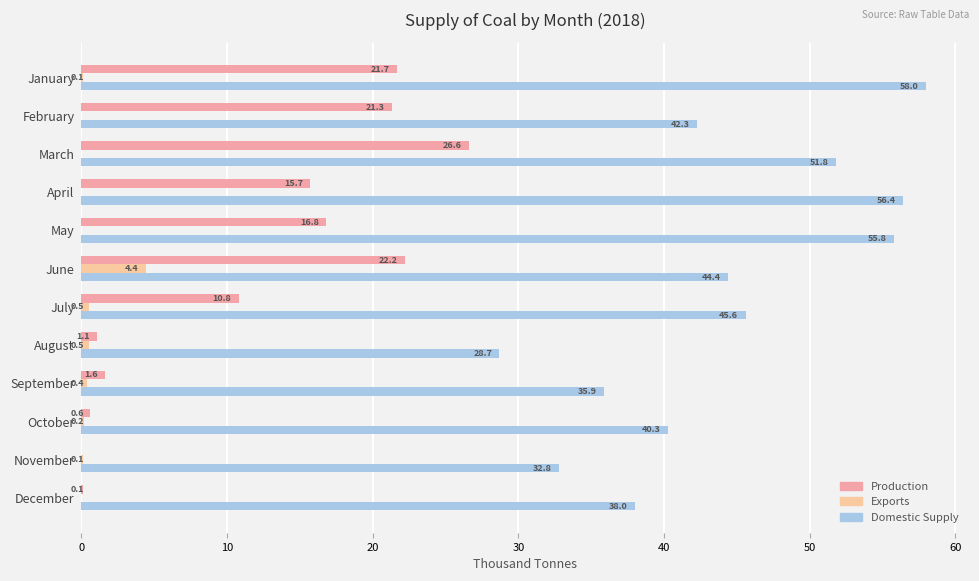

How many data points in Domestic Supply are above 44?

6